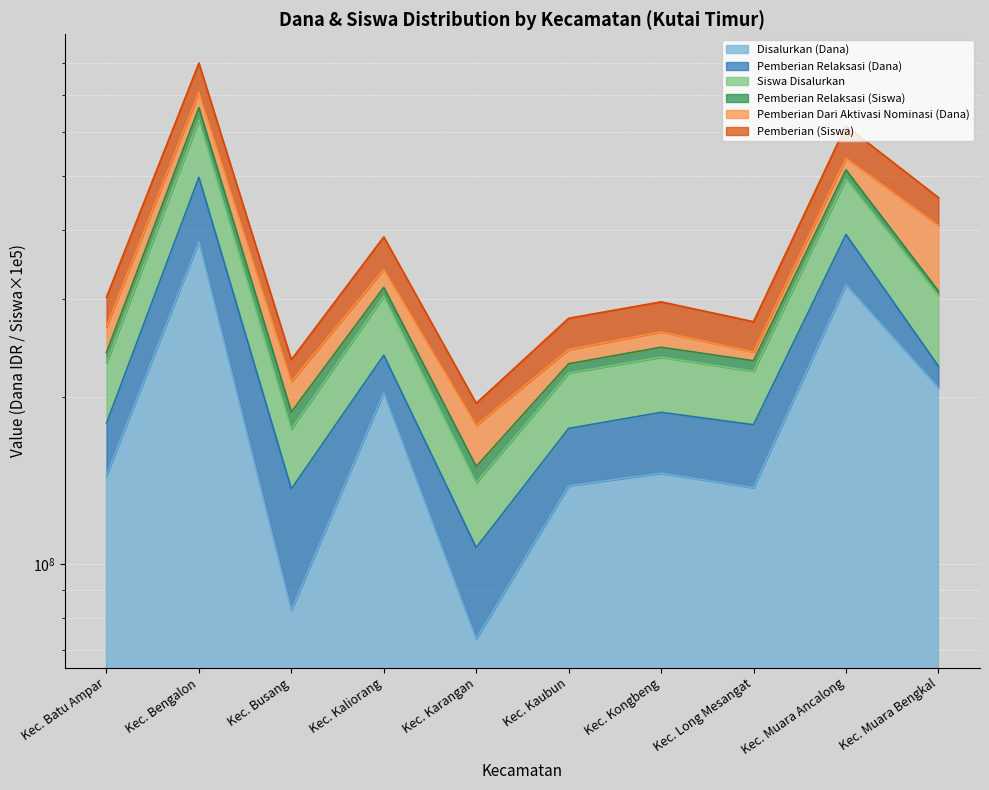

The value of Disalurkan (Dana) at Kec. Karangan is 73350000. True or false?

True